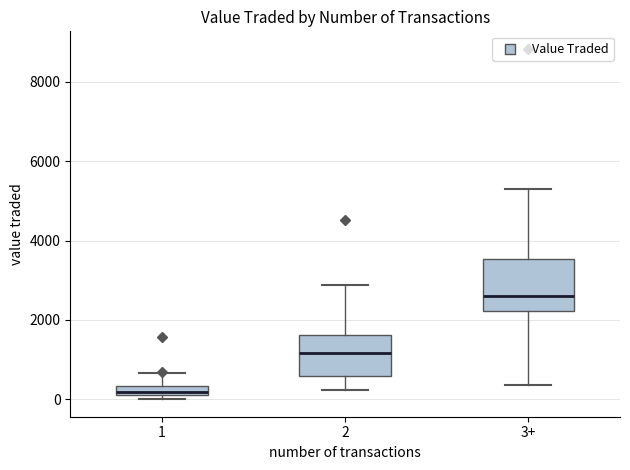

Which box has the highest median line?

3+